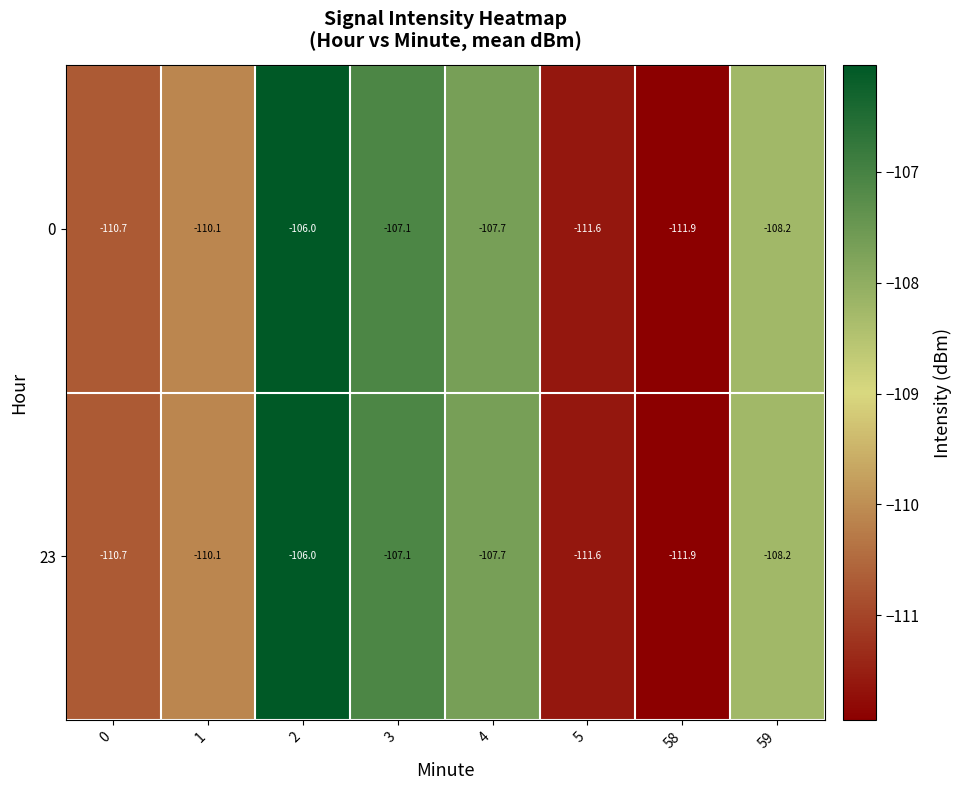

Which category has the lowest value in the 0 series?

58